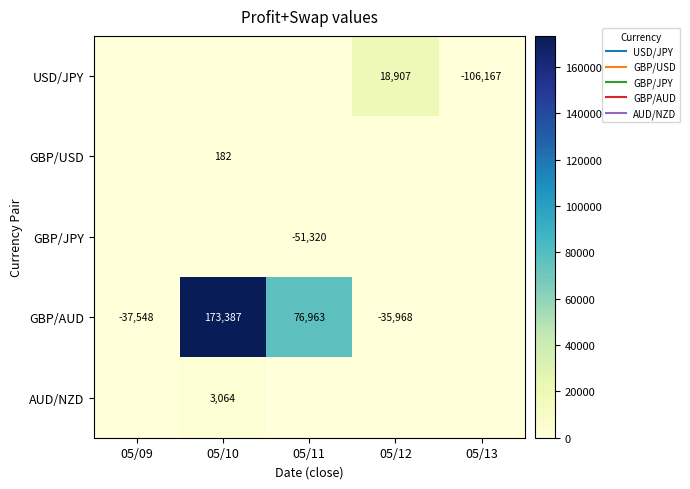

Is it true that GBP/JPY equals 33542 at 05/09?

False